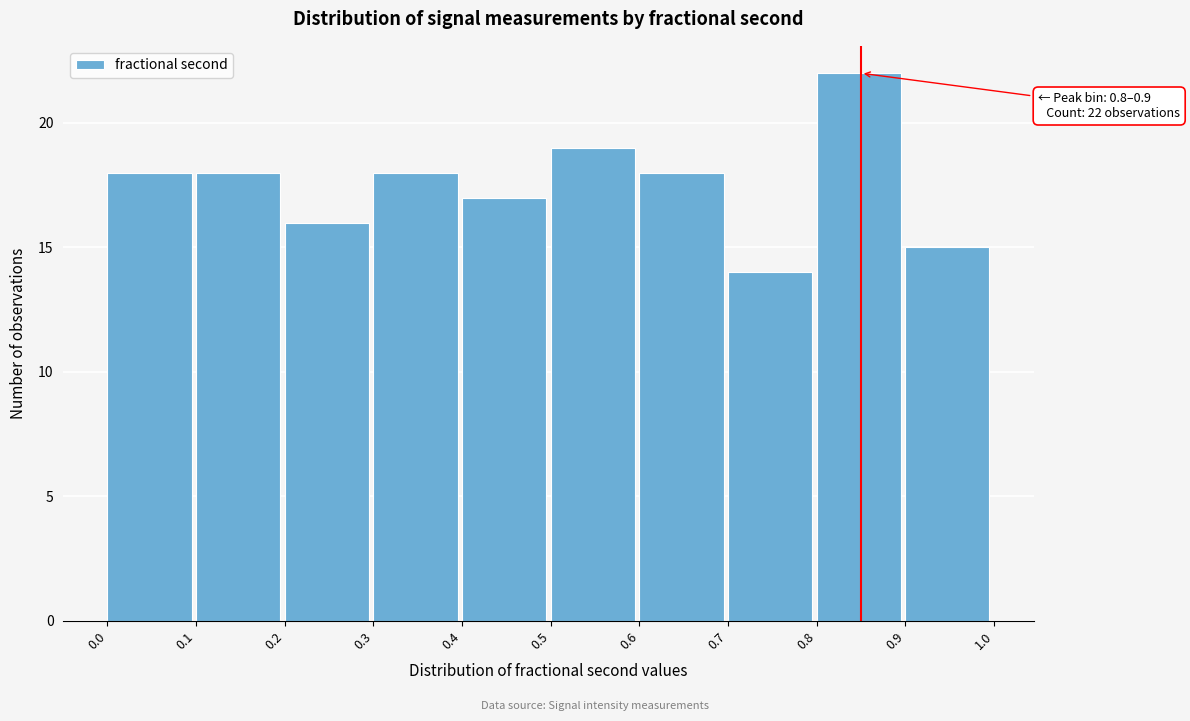

Which range on the x-axis has the tallest bar?

0.8 to 0.9